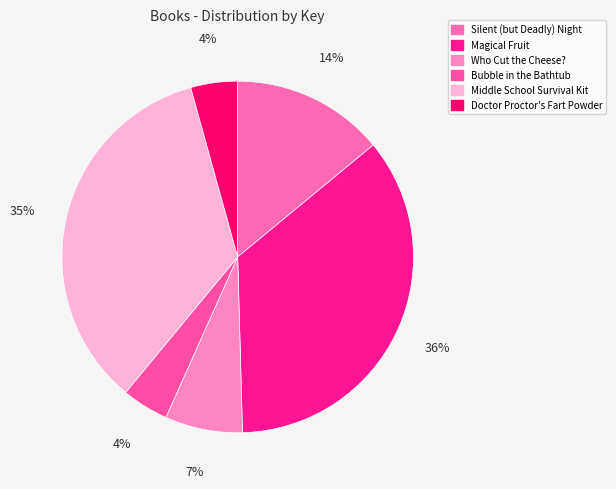

Is it true that Middle School Survival Kit is 21% of the pie?

False